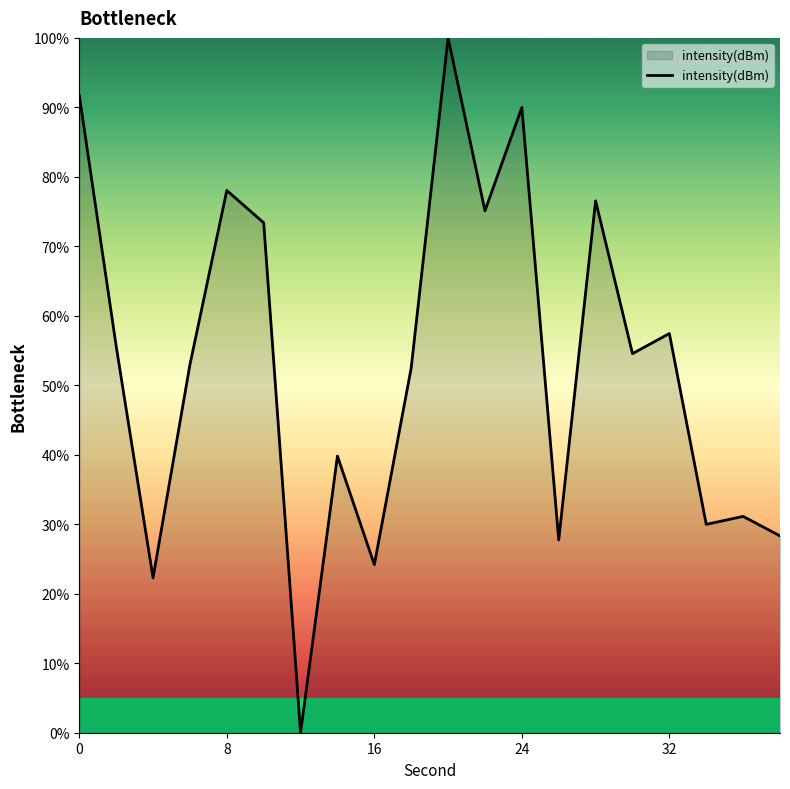

What is the average value?

53.1